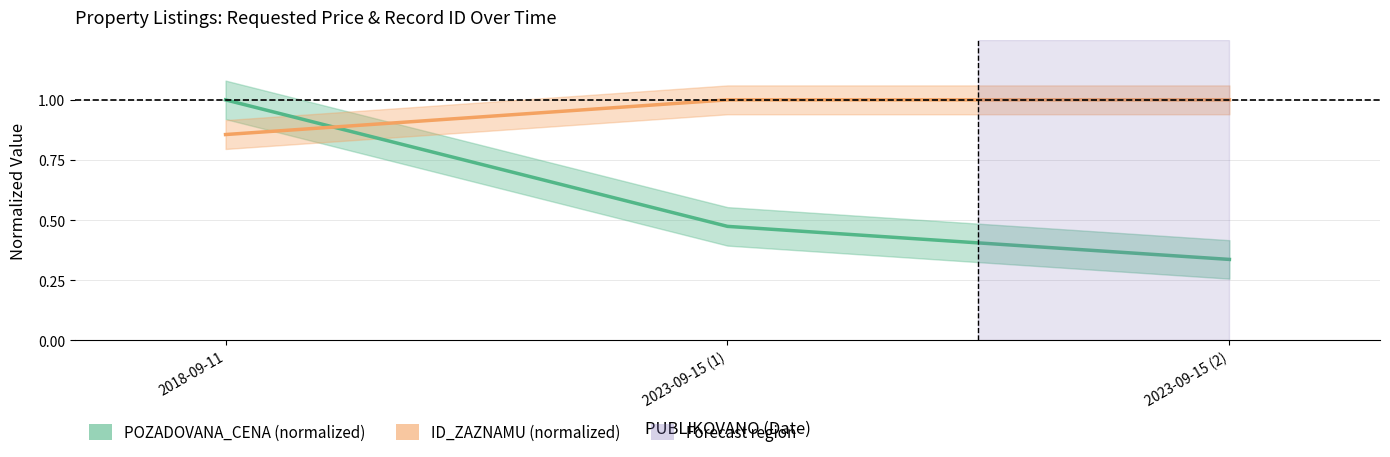

What is the difference between the second highest and minimum values in the POZADOVANA_CENA series?

0.1